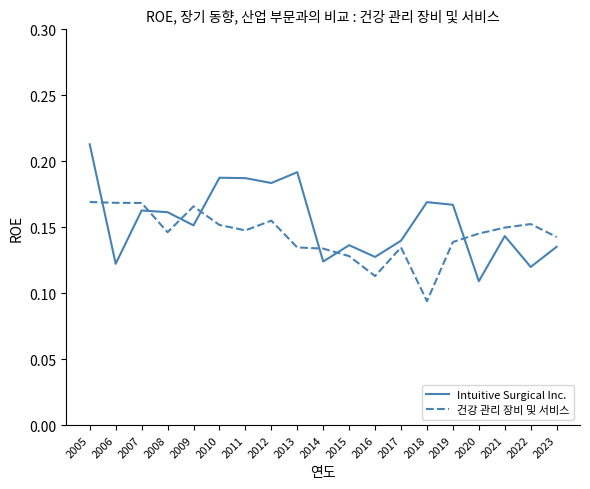

Which label corresponds to the largest value in the chart?

2005